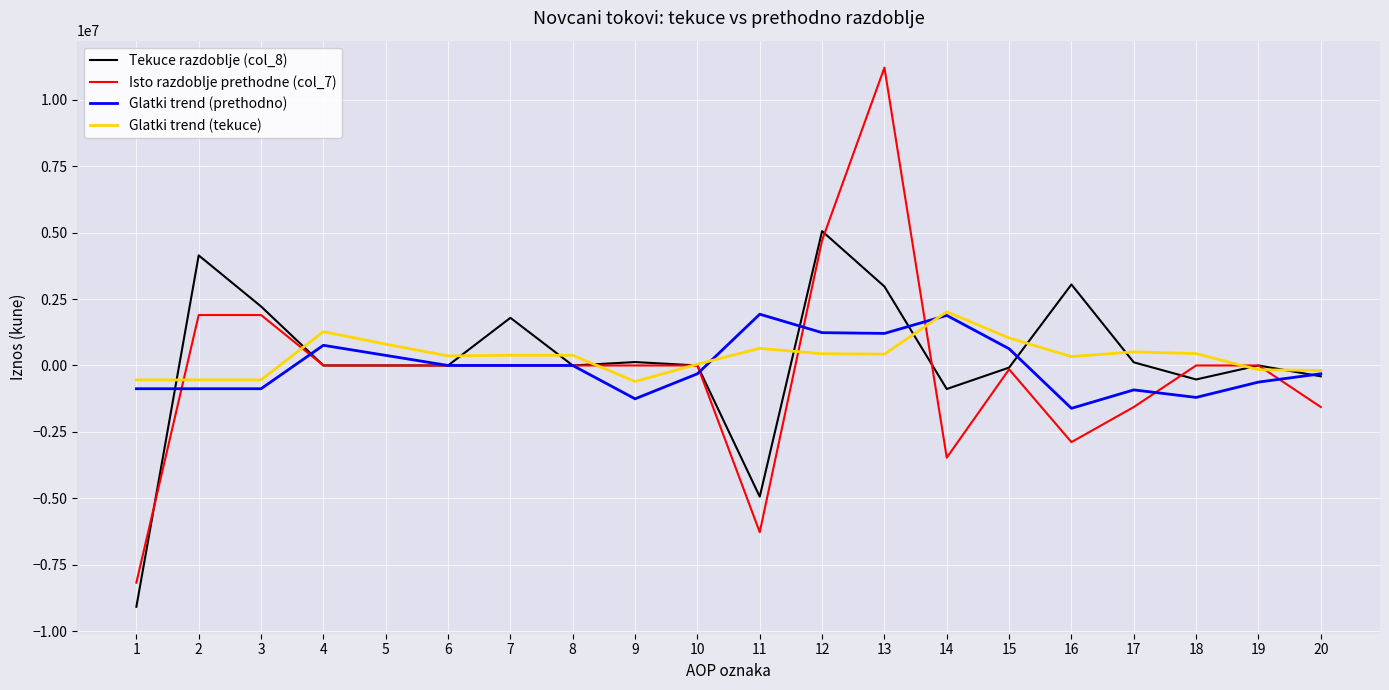

What is the average value of the Glatki trend (prethodno) series?

-42111.6